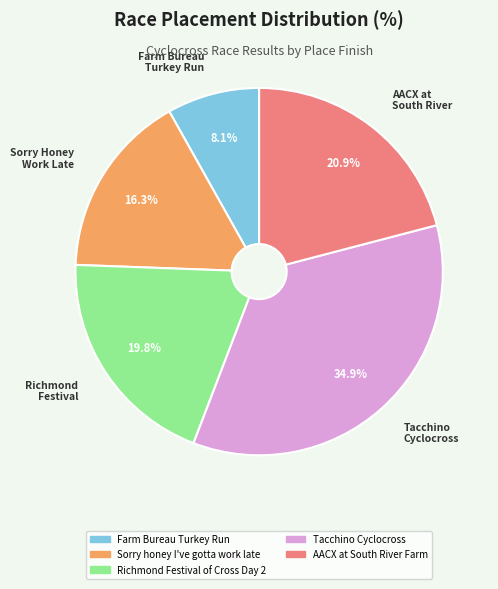

Is it true that Richmond Festival of Cross Day 2 is 34% of the pie?

False